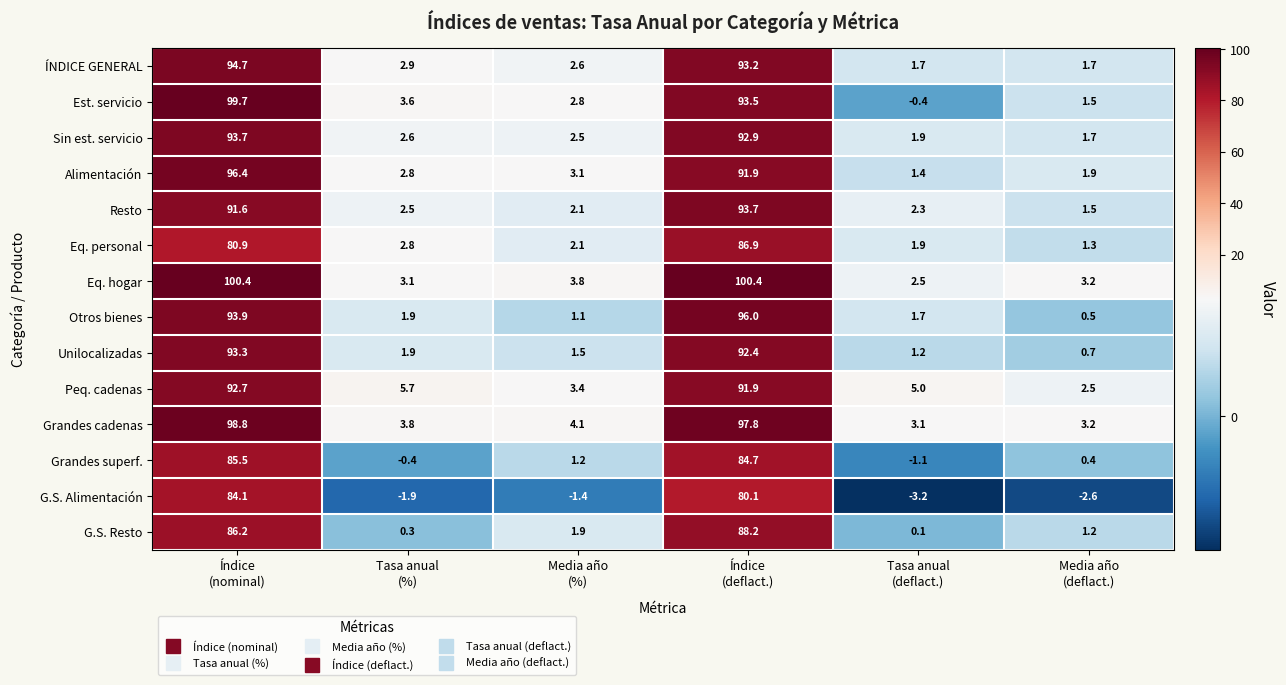

At which category does the chart reach its minimum across all series?

Tasa anual
(deflact.)